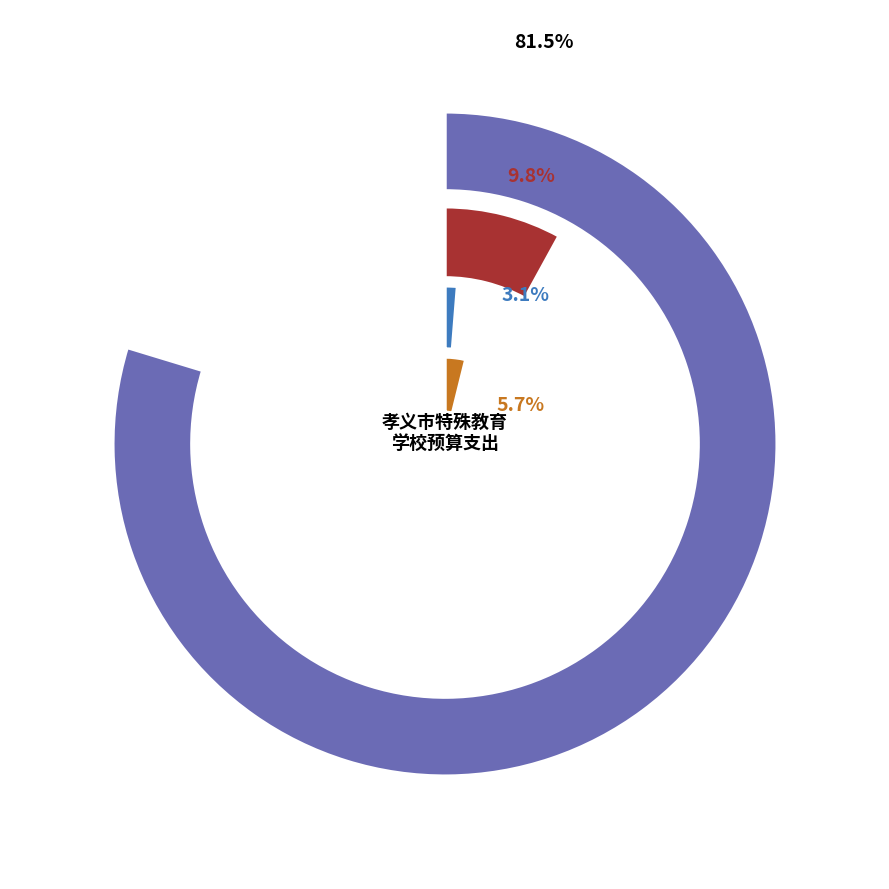

To the nearest percent, what is the difference between the largest and smallest slice percentages?

78%